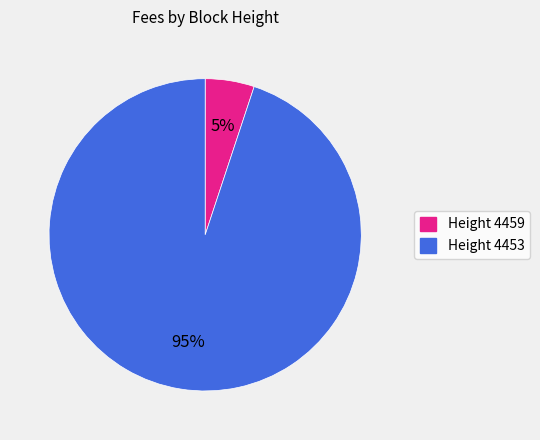

Which category accounts for the majority?

Height 4453